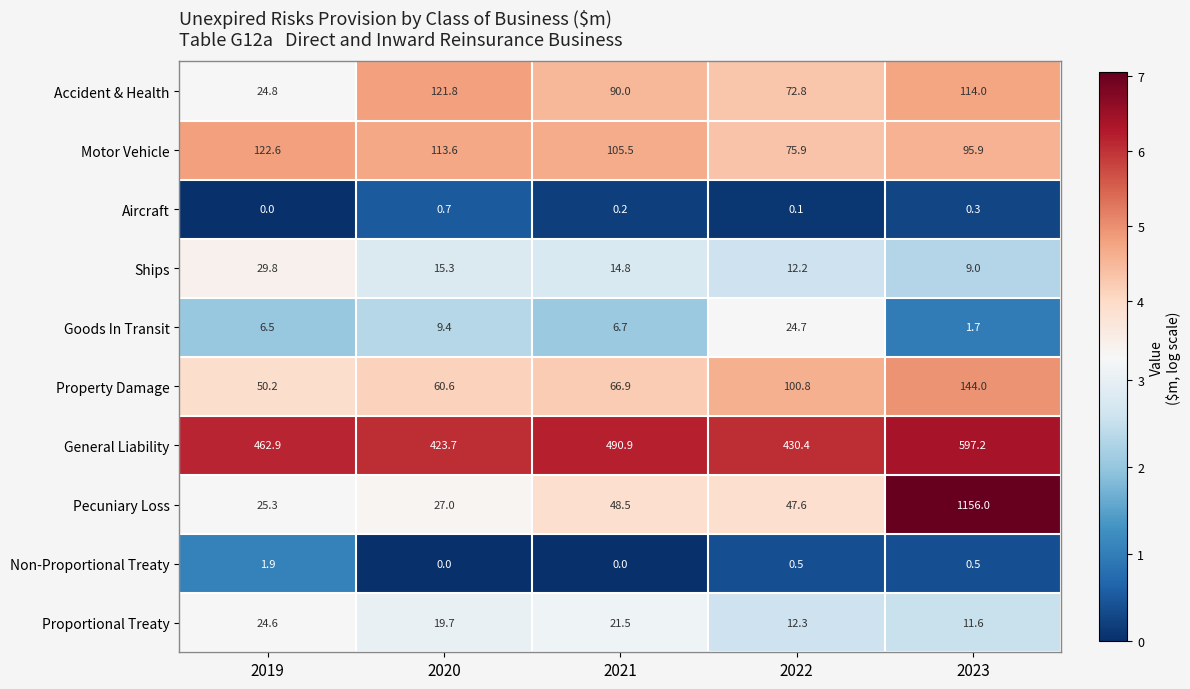

What is the difference between the highest and lowest values at 2020?

423.7